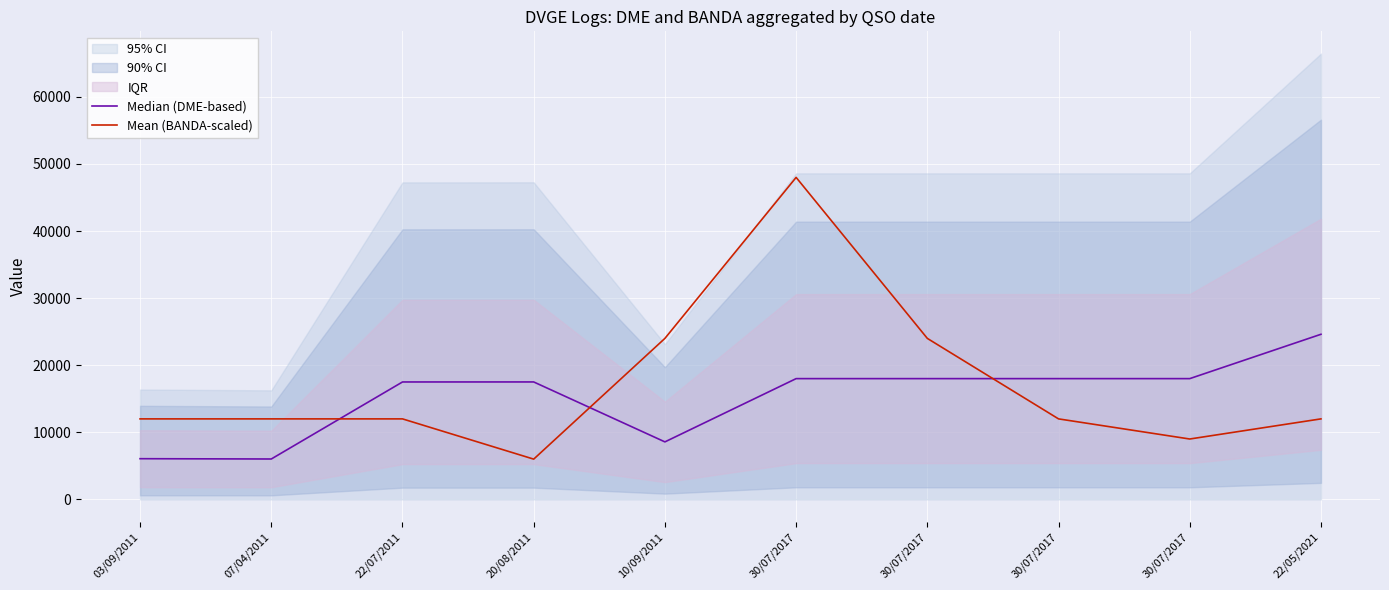

Where is the first local minimum for Median (DME-based)?

07/04/2011